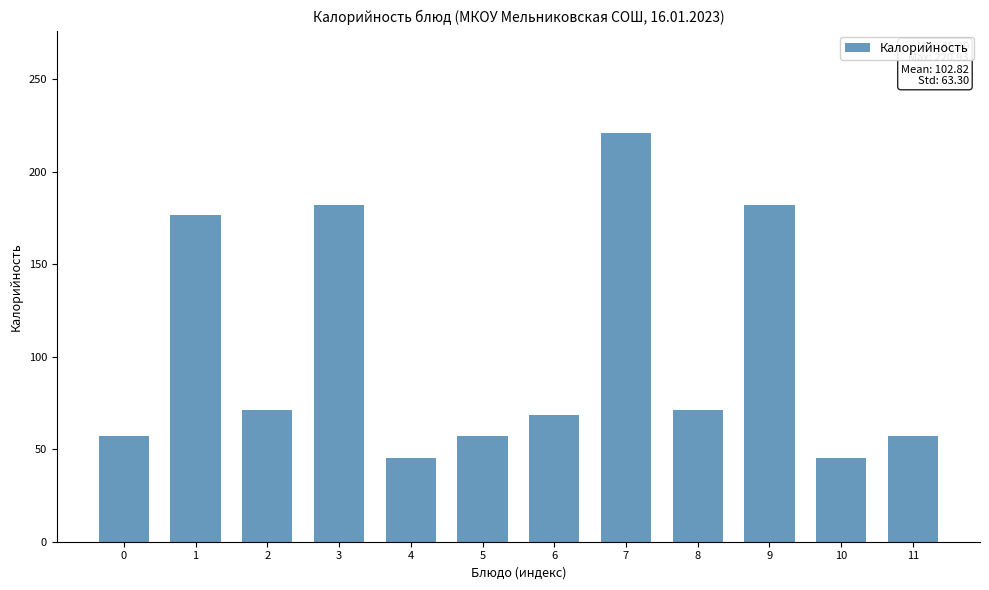

Reading left to right, list all the values displayed in this chart.

0=57.0	1=176.8	2=71.2	3=182.0	4=45.2	5=57.0	6=68.4	7=220.9	8=71.2	9=182.0	10=45.2	11=57.0